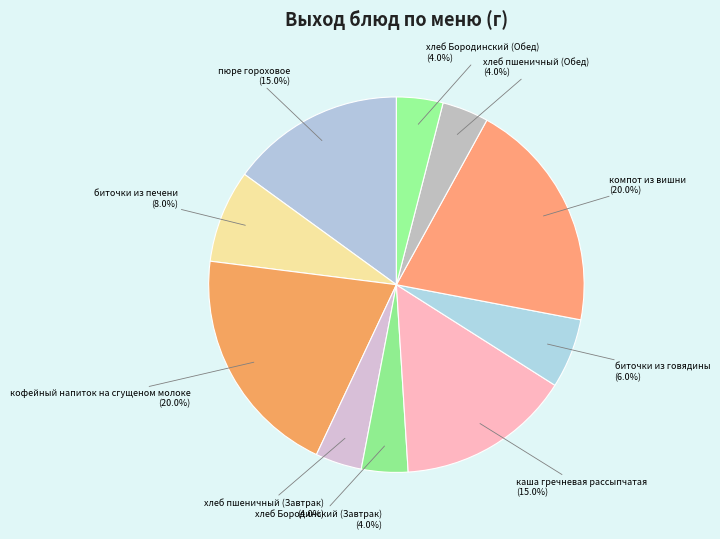

Combined, do биточки из говядины and биточки из печени account for over 50%?

No